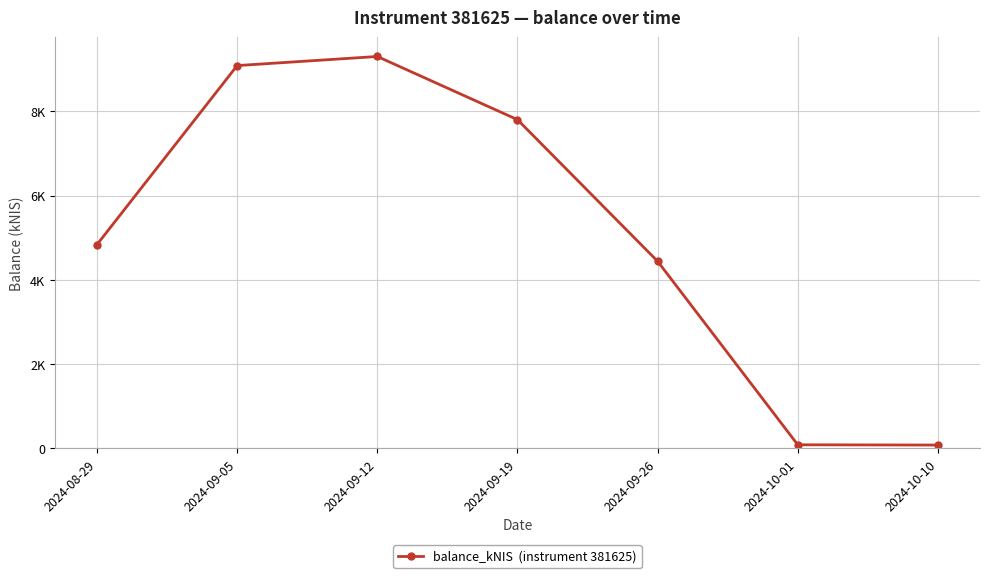

What is the sum of all values?

35627.2